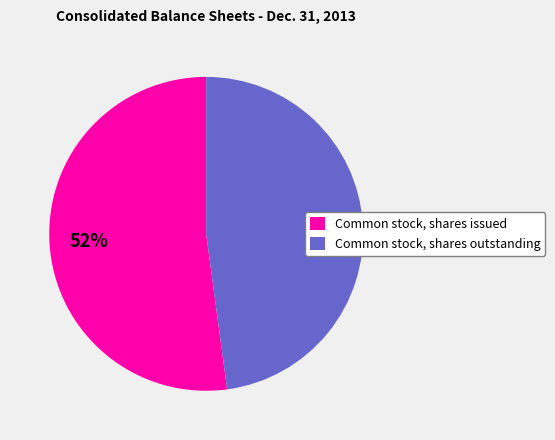

Which has a higher value, Common stock, shares issued or Common stock, shares outstanding?

Common stock, shares issued